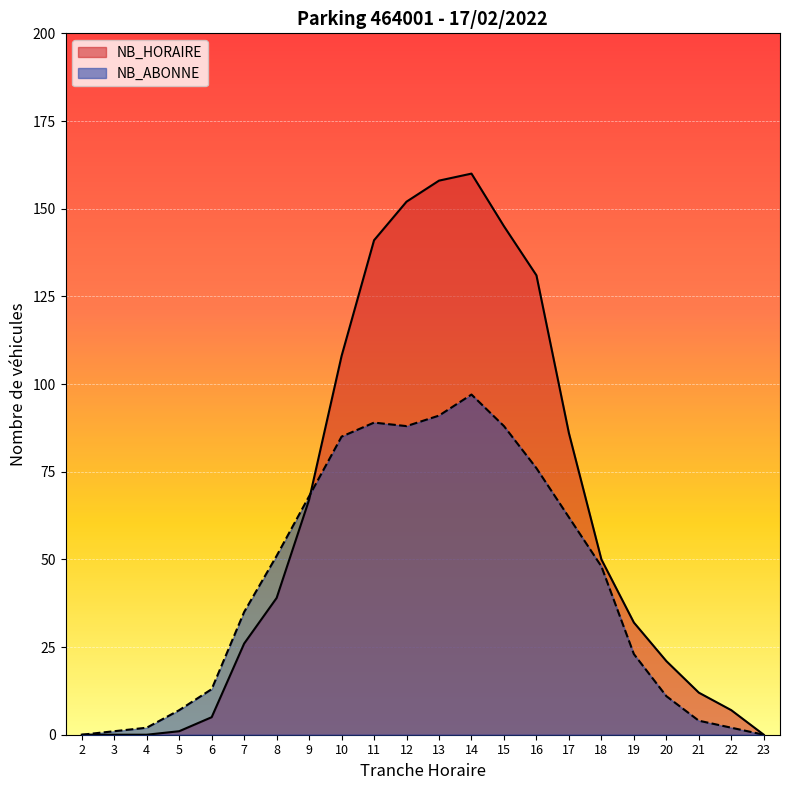

What is the maximum value shown in the chart?

160